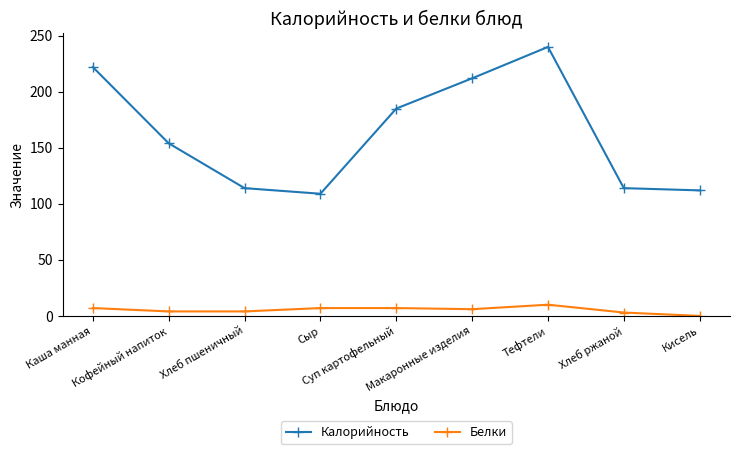

Rank the series by their average value, from highest to lowest.

Калорийность, Белки